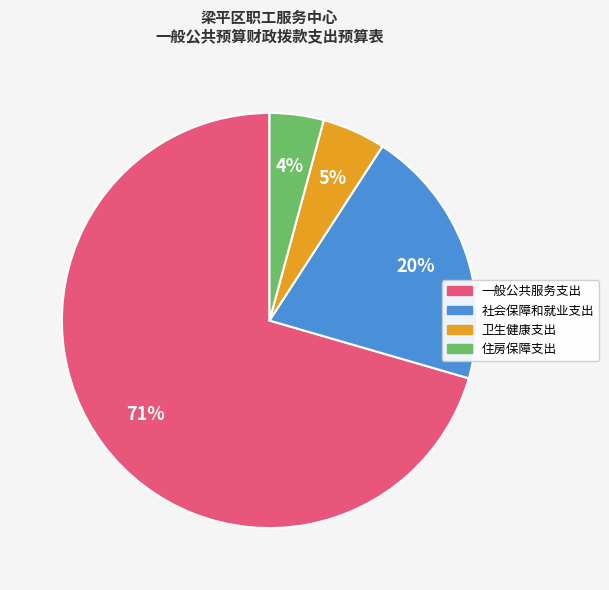

Is there any slice that represents more than half of the pie?

Yes